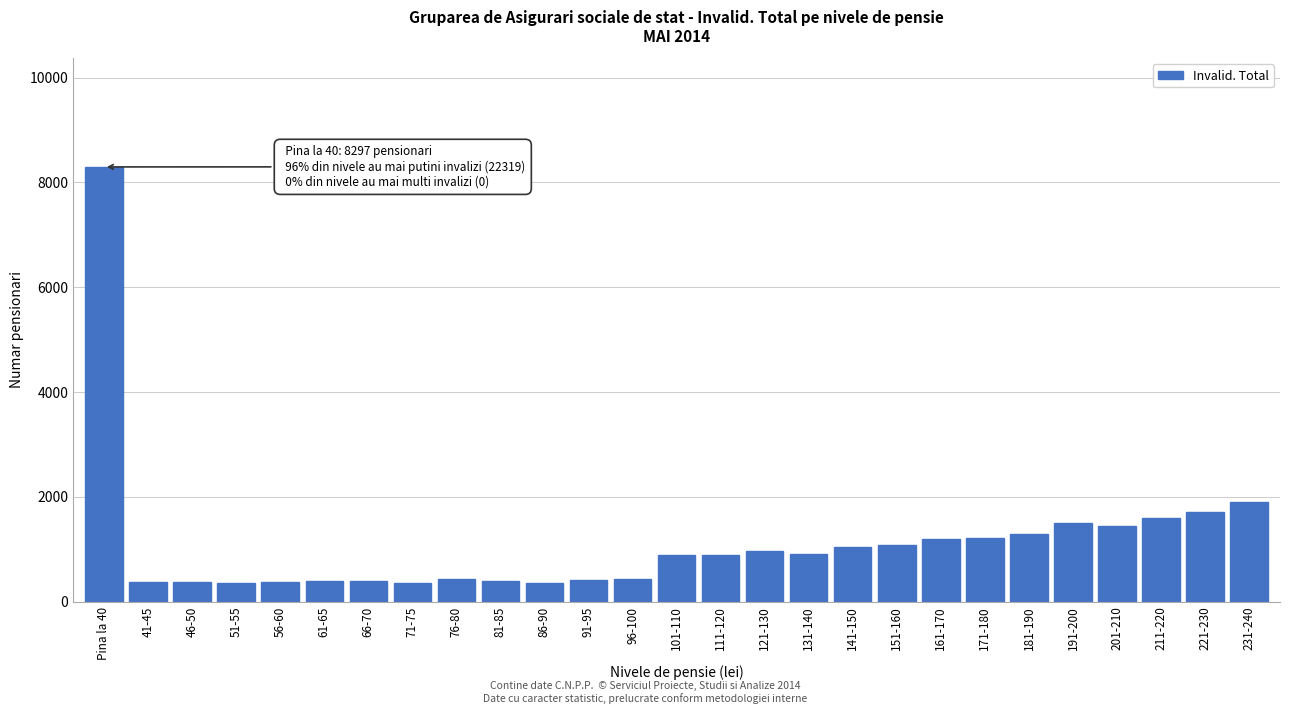

What is the sum of the values at 141-150 and 71-75?

1416